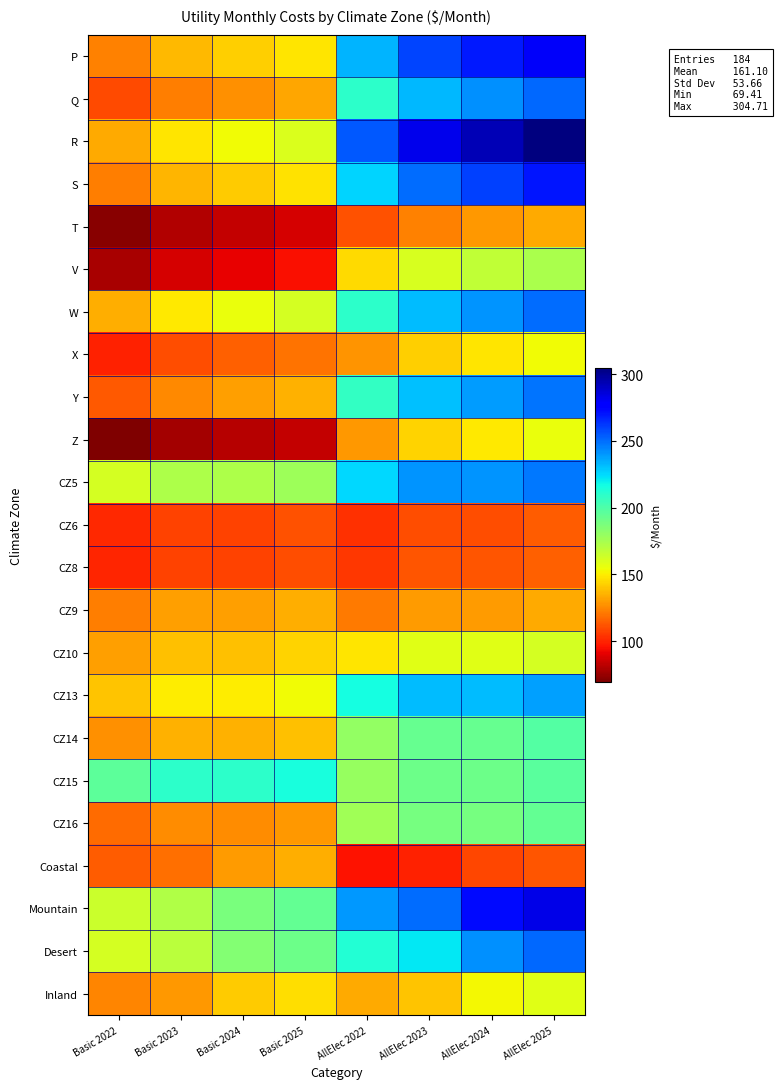

At AllElec 2024, list the series in order from smallest to largest.

Coastal, CZ6, CZ8, T, CZ9, X, Z, Inland, CZ10, V, CZ16, CZ15, CZ14, CZ13, Y, CZ5, W, Q, Desert, S, P, Mountain, R